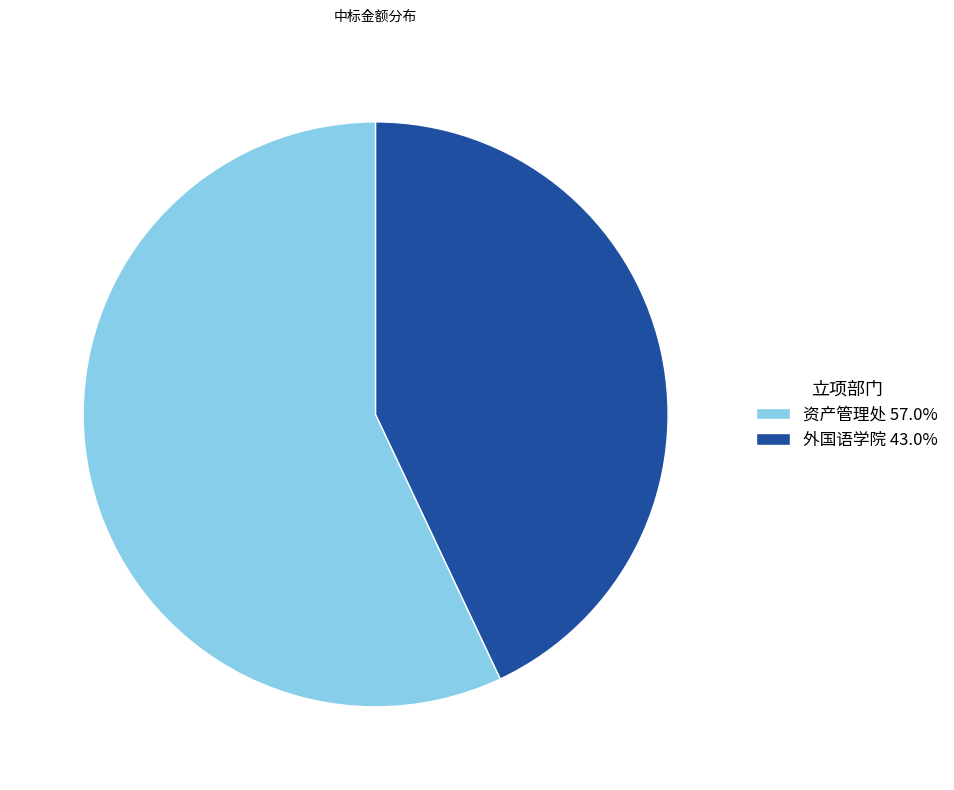

Does any single category account for the majority?

Yes